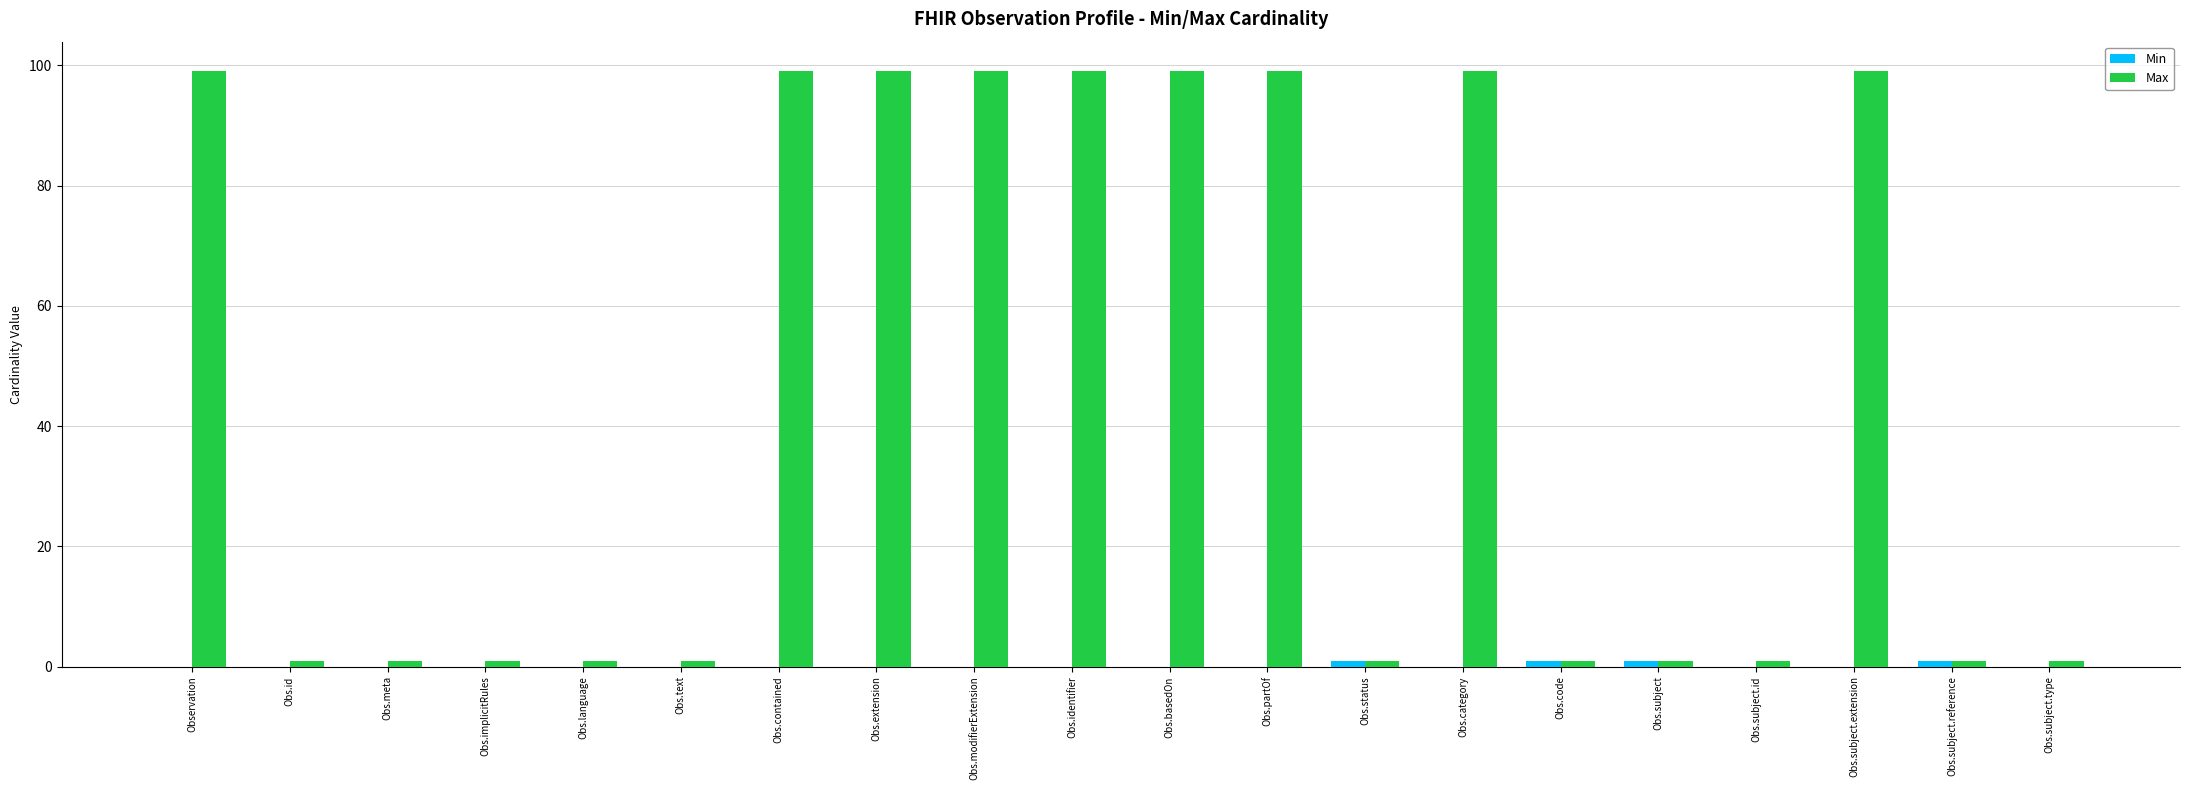

Which series has the largest total across all categories?

Max